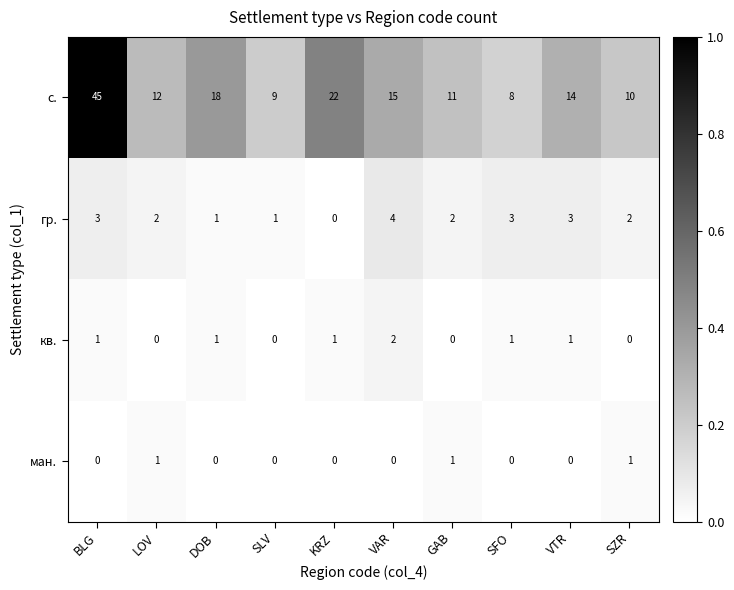

What is the spread (max minus min) of values at VAR?

15